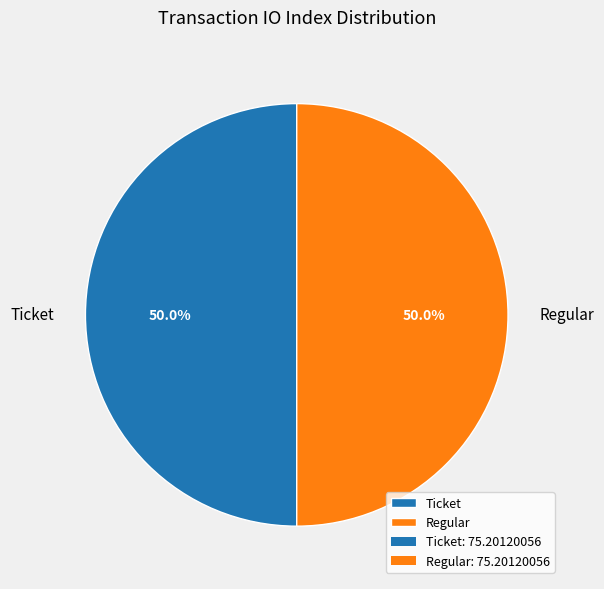

Is the sum of Regular and Ticket greater than half?

Yes